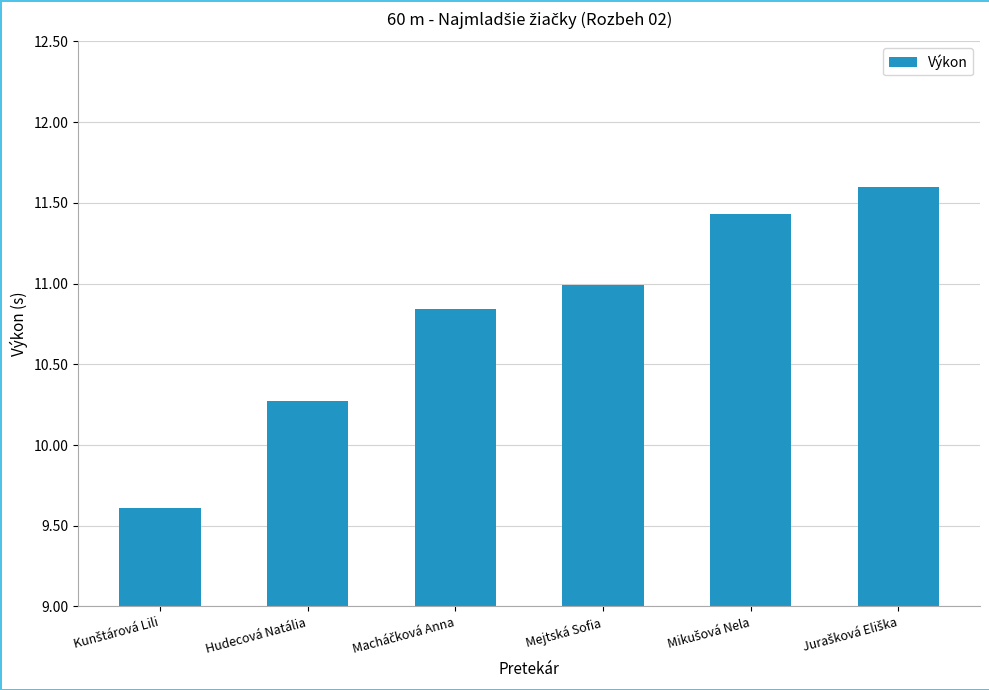

The chart shows a value of 15.6 at Mejtská Sofia. True or false?

False